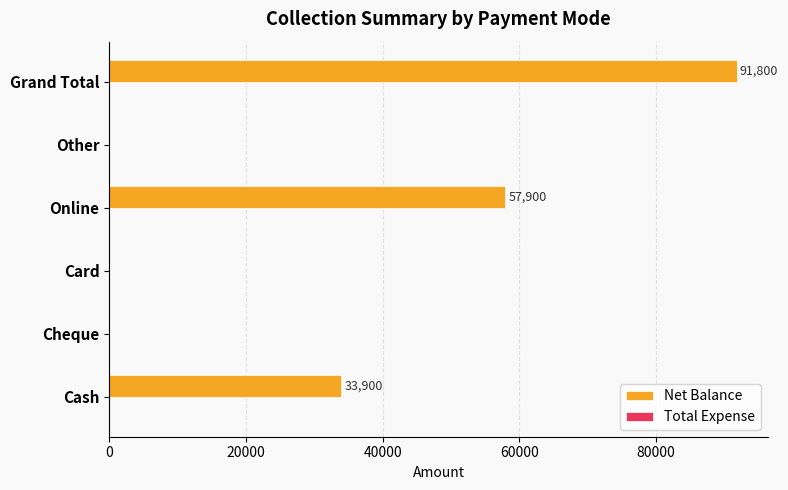

What is the maximum value shown in the chart?

91800